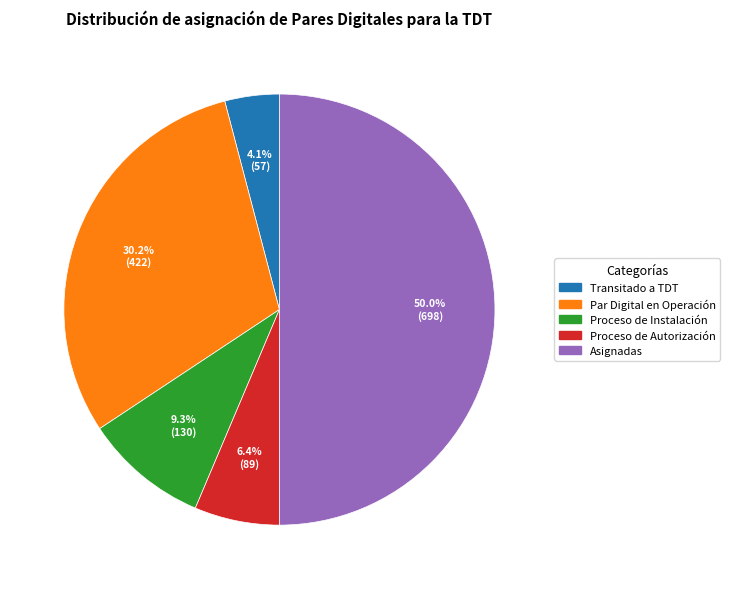

Is Proceso de Instalación the majority of the pie?

No